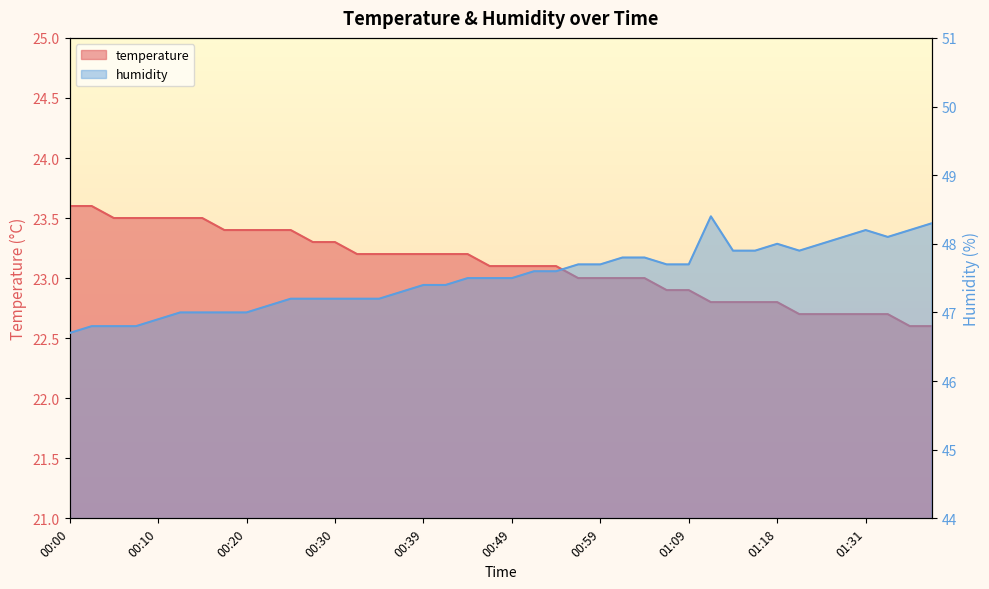

List the series in order of their overall mean, lowest first.

temperature, humidity